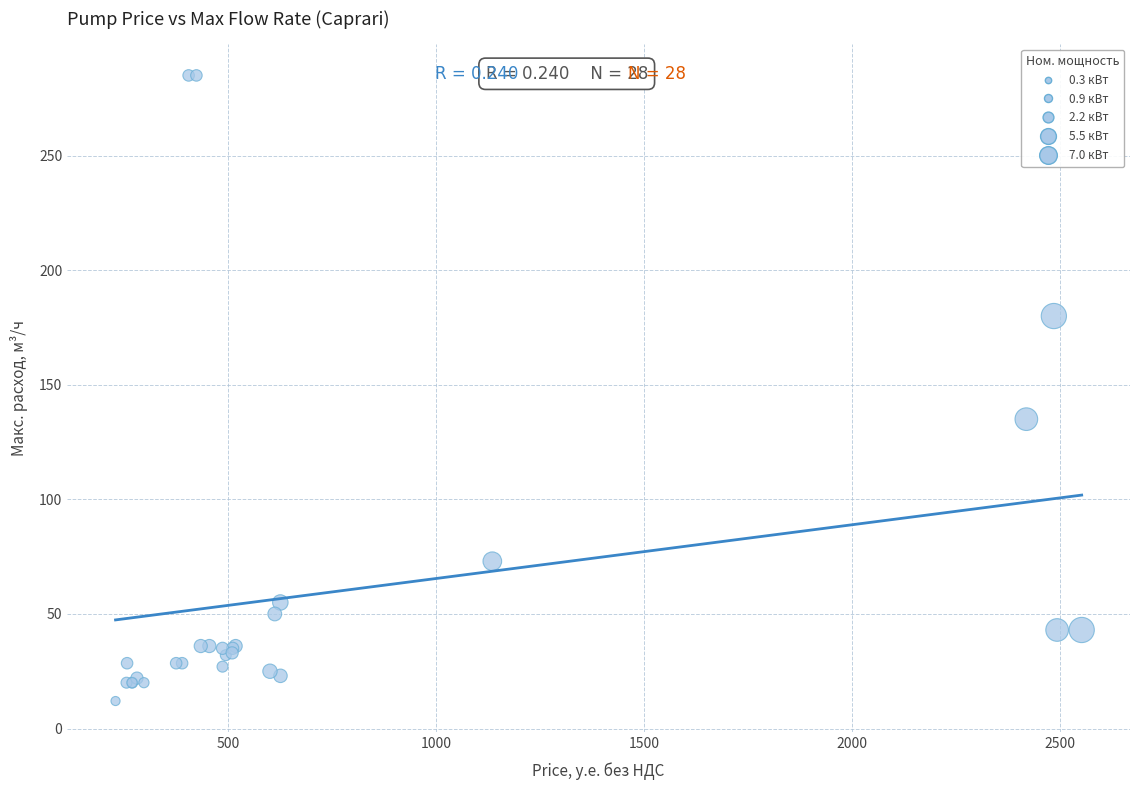

What Y value in the scatter plot is closest to 148?

135.0